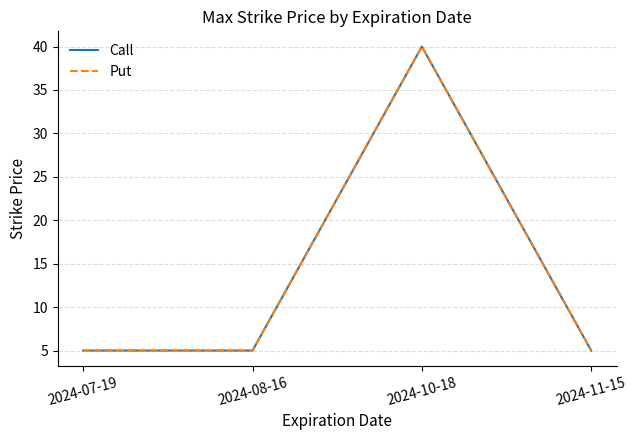

True or false: Put and Call cross at least once.

False